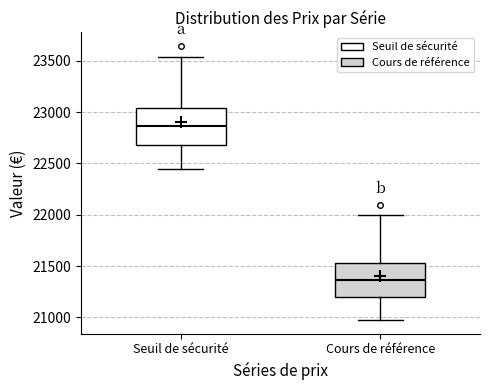

Where is the lower edge of the box for Cours de référence on the y-axis? The values are not printed on the chart, so give them approximately, as read against the axis.

21200